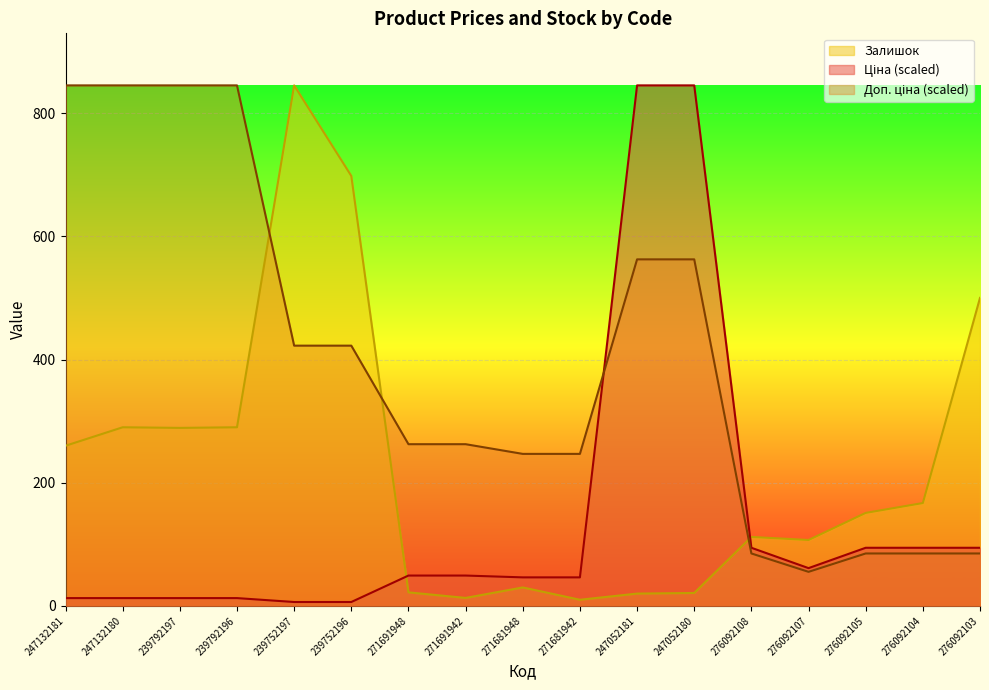

Reading left to right, transcribe all the data shown in this chart.

Ціна: 247132181=12.7	247132180=12.7	239792197=12.7	239792196=12.7	239752197=6.3	239752196=6.3	271691948=49.3	271691942=49.3	271681948=46.3	271681942=46.3	247052181=845.0	247052180=845.0	276092108=94.4	276092107=61.3	276092105=94.4	276092104=94.4	276092103=94.4
Доп. ціна: 247132181=845.0	247132180=845.0	239792197=845.0	239792196=845.0	239752197=422.5	239752196=422.5	271691948=262.5	271691942=262.5	271681948=246.8	271681942=246.8	247052181=562.6	247052180=562.6	276092108=85.1	276092107=55.3	276092105=85.1	276092104=85.1	276092103=85.1
Залишок: 247132181=260.0	247132180=290.0	239792197=289.0	239792196=290.0	239752197=845.0	239752196=698.0	271691948=22.0	271691942=13.0	271681948=30.0	271681942=10.0	247052181=20.0	247052180=21.0	276092108=112.0	276092107=107.0	276092105=151.0	276092104=167.0	276092103=500.0